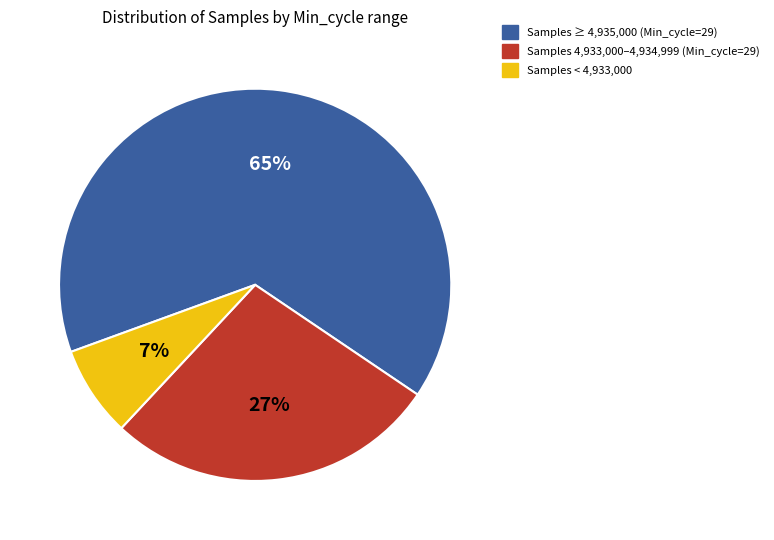

Is there any slice that represents more than half of the pie?

Yes